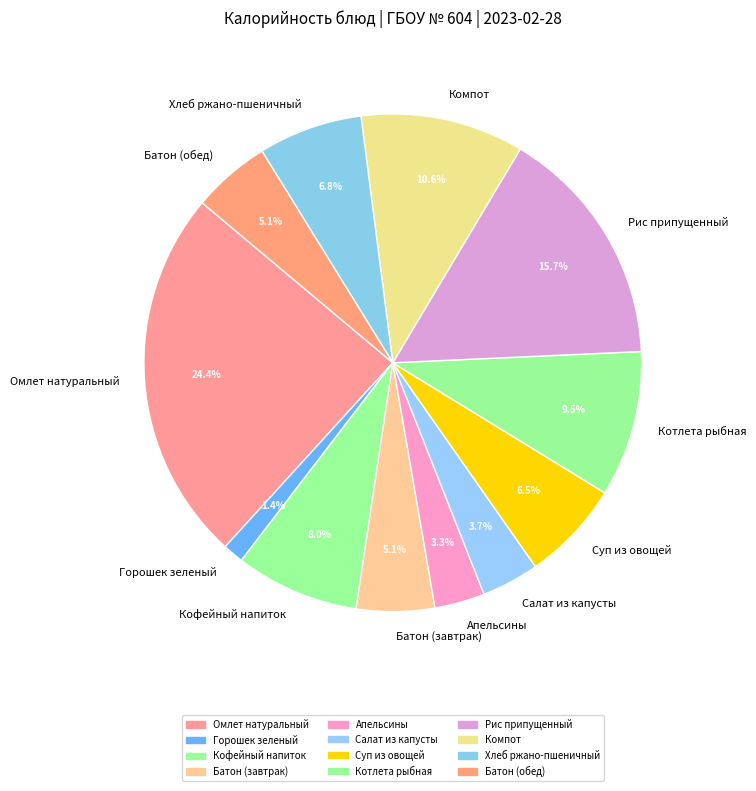

True or false: Рис припущенный accounts for 16% of the total.

True